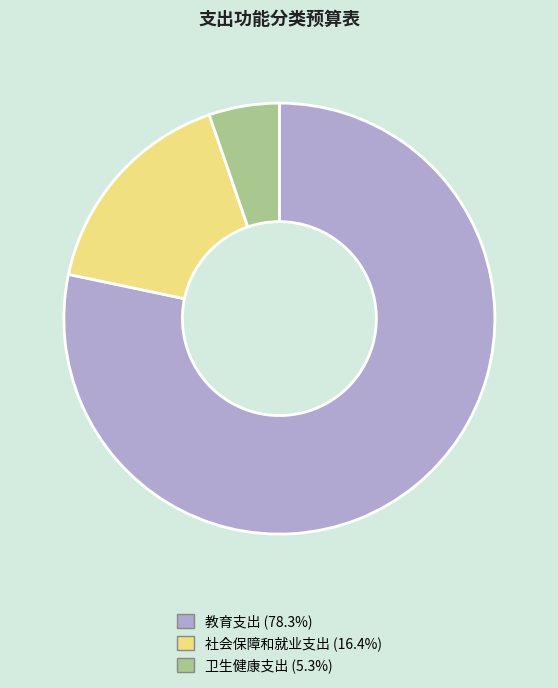

Rank the categories by value from highest to lowest.

教育支出, 社会保障和就业支出, 卫生健康支出